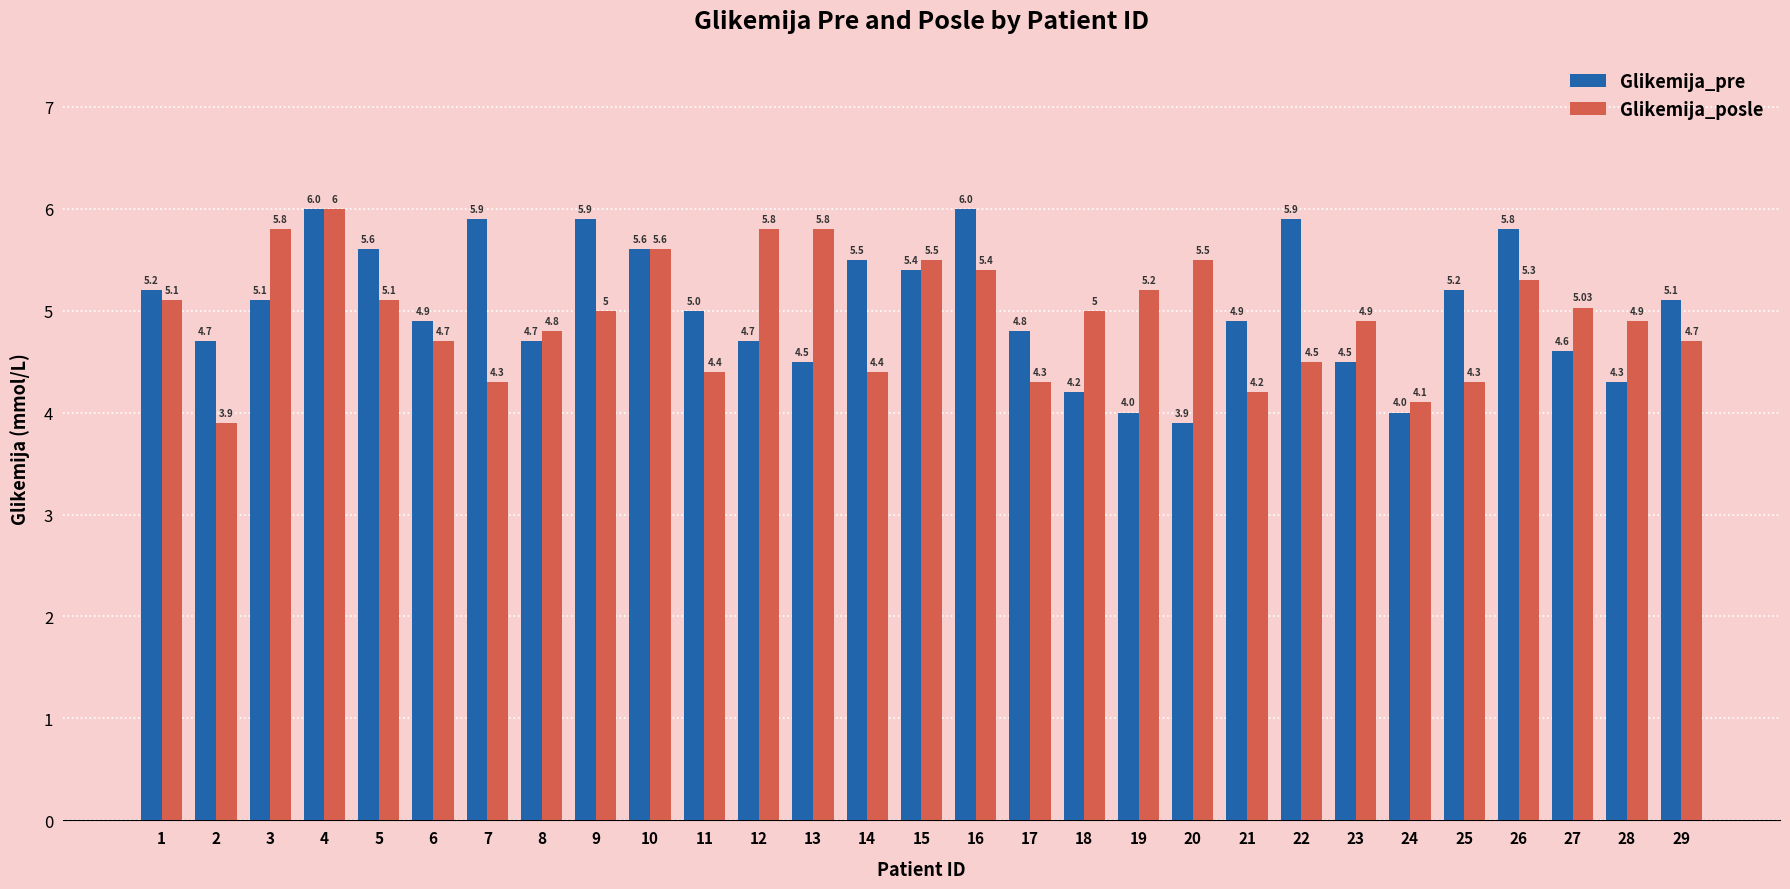

Rank the series by their average value, from highest to lowest.

Glikemija_pre, Glikemija_posle